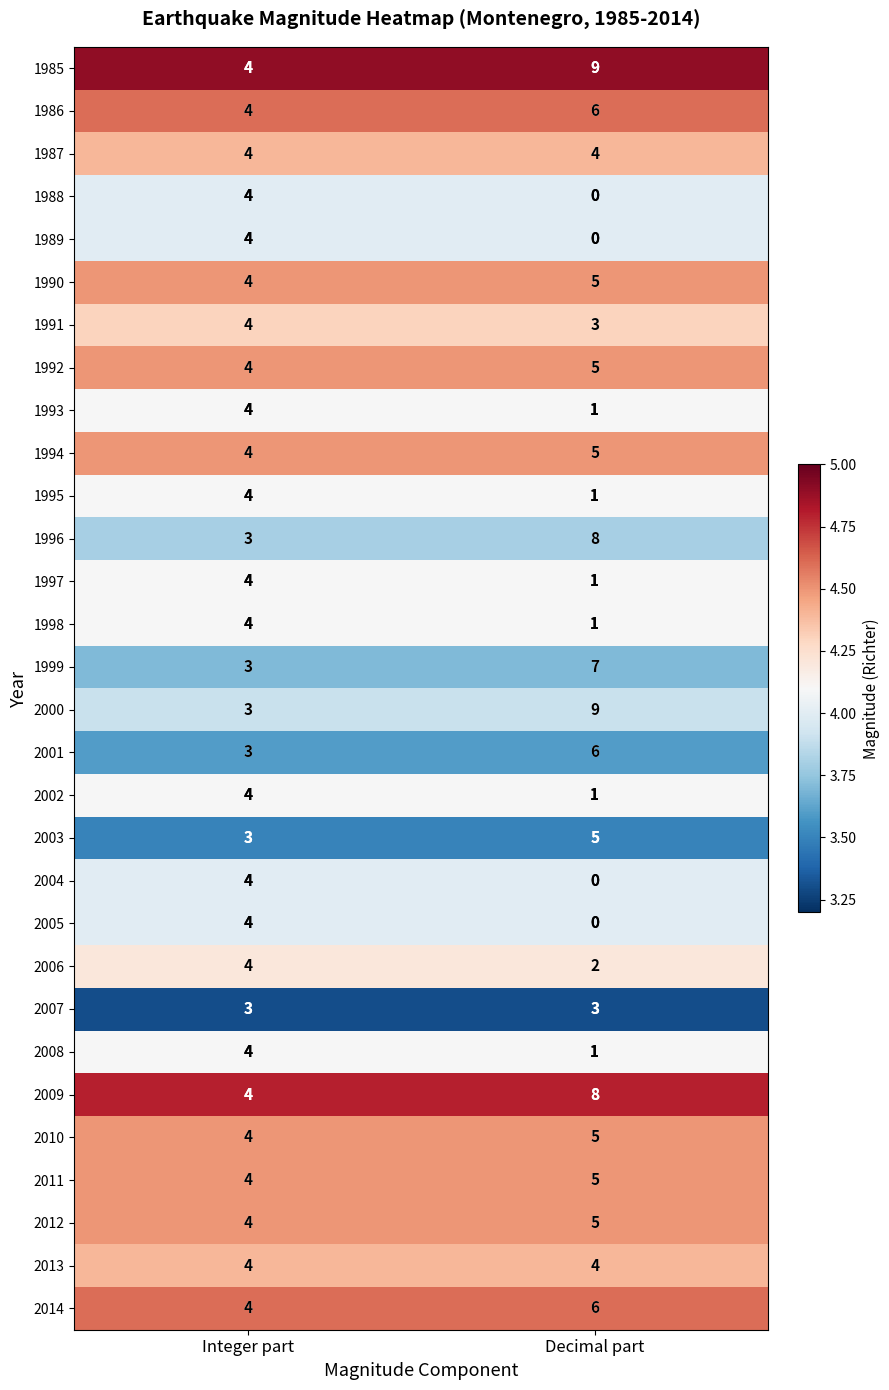

What is the difference between the maximum and minimum values in the 2008 series?

3